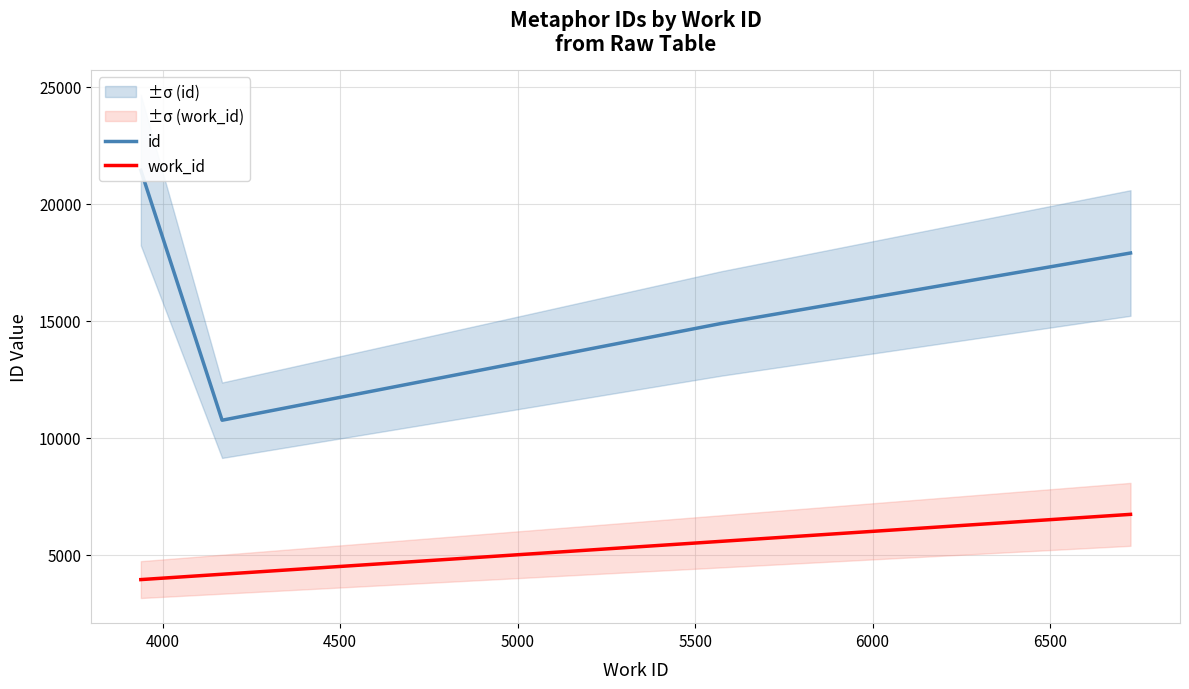

What is the greatest value displayed?

21439